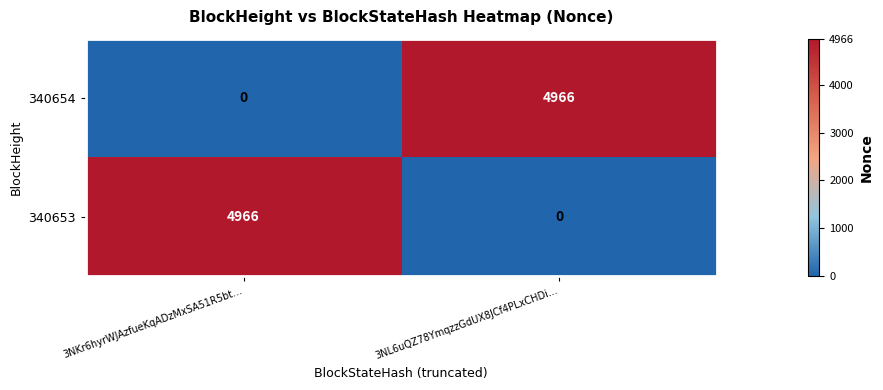

What is the total value across all series at 3NKr6hyrWJAzfueKqADzMxSA51R5bt…?

4966